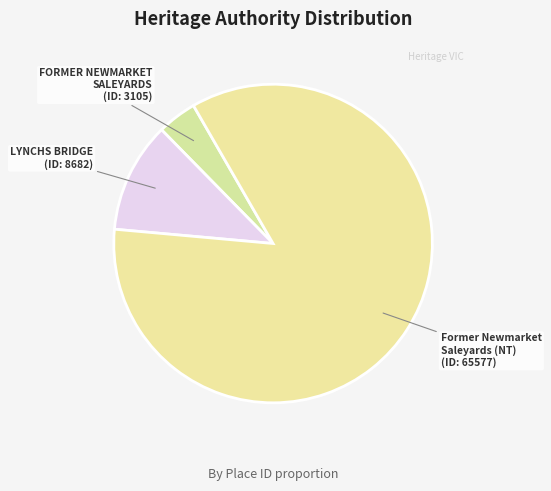

Which has a higher value, FORMER NEWMARKET SALEYARDS or Former Newmarket Saleyards (NT)?

Former Newmarket Saleyards (NT)